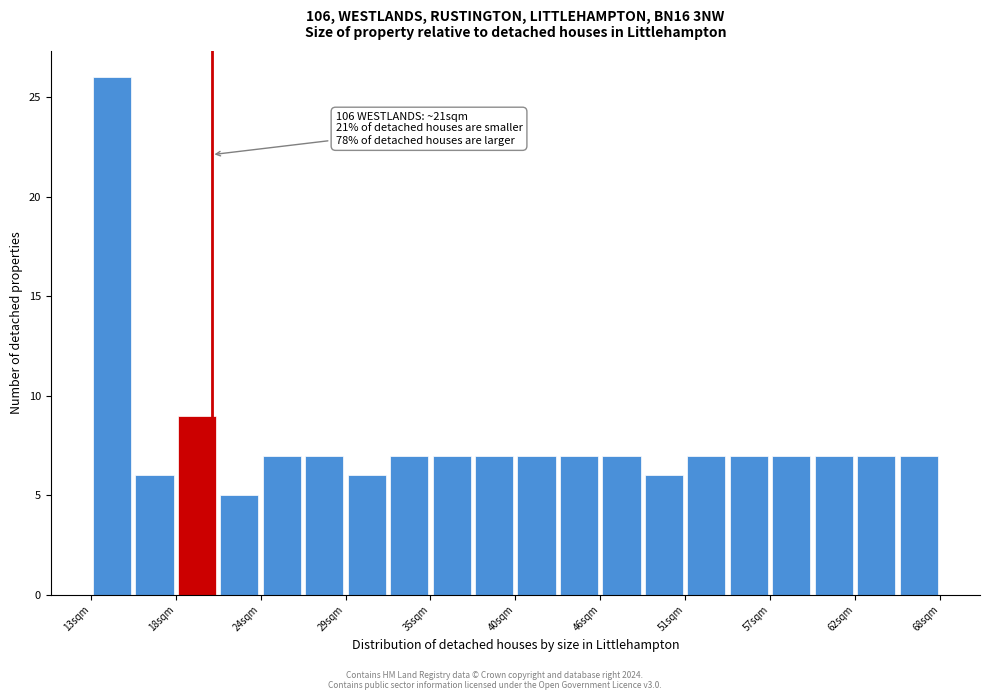

Around what value on the x-axis is the tallest bar? Give the approximate position of its centre, as read against the axis.

14